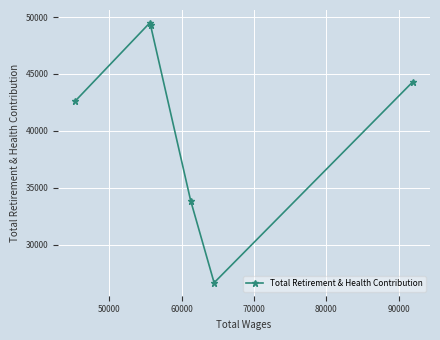

What is the value of the 5th point from the left?

26639